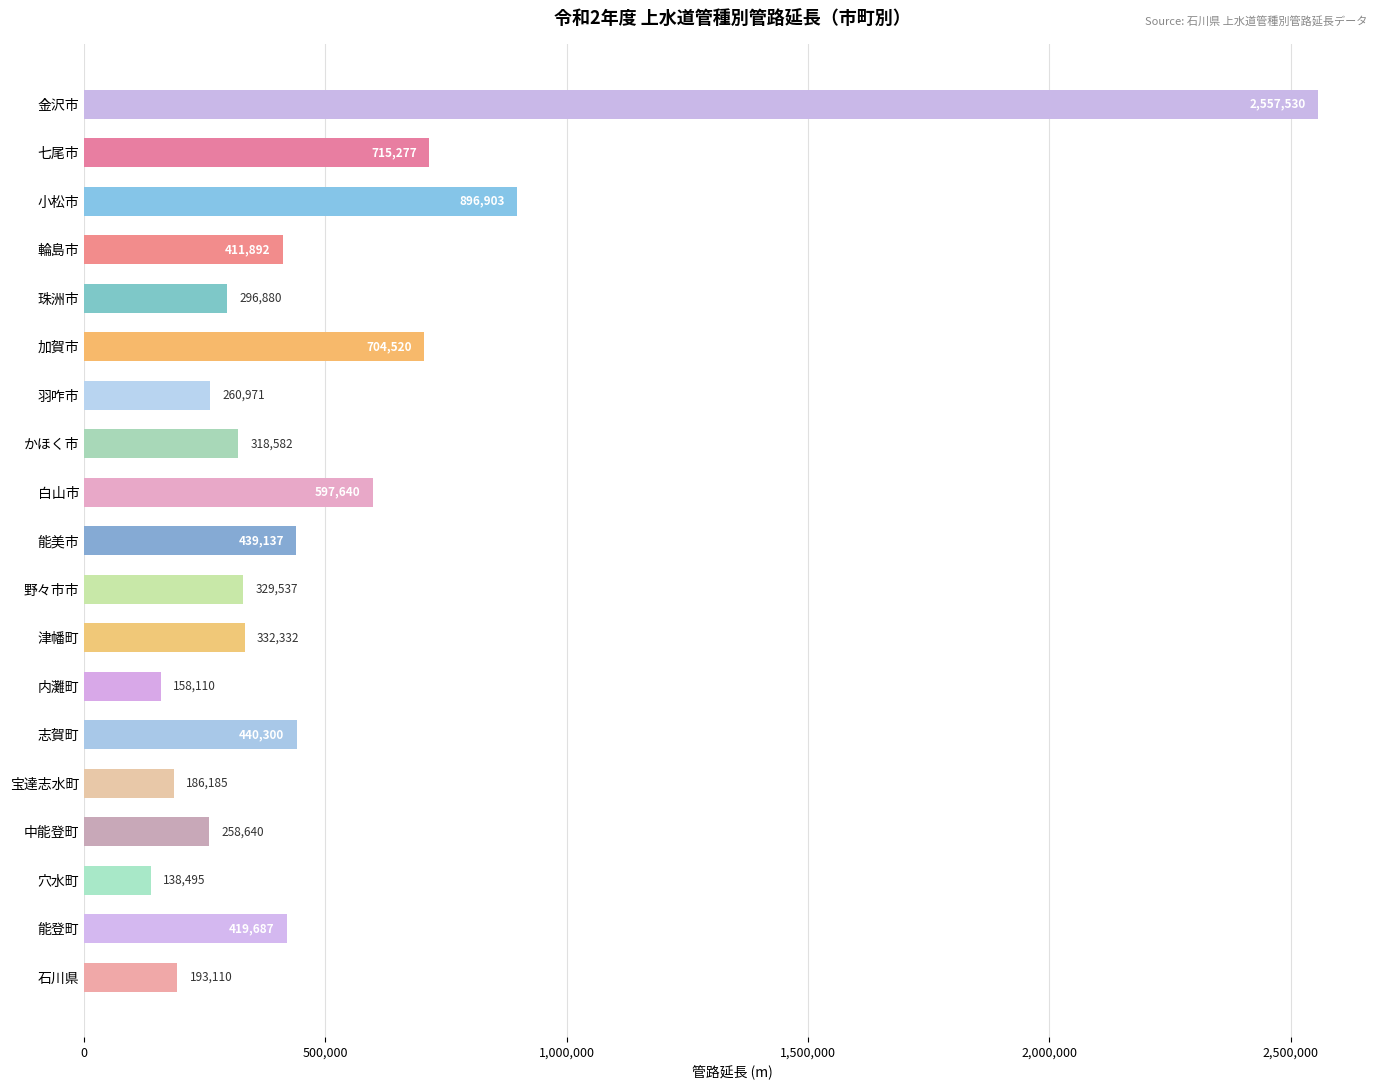

True or false: the data shows 413837 at 中能登町.

False